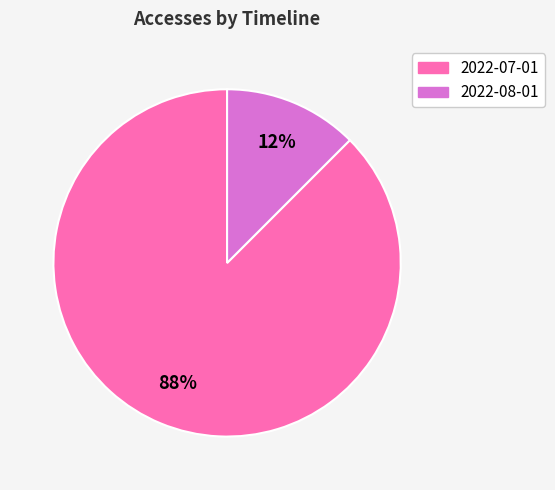

Rank the categories by value from lowest to highest.

2022-08-01, 2022-07-01